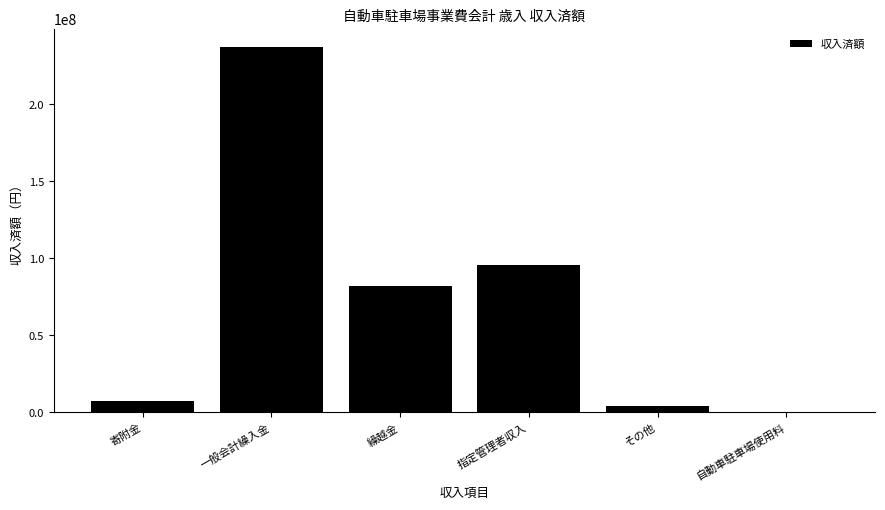

Reading left to right, what are all the values shown in this chart?

寄附金=7117000	一般会計繰入金=236956872	繰越金=81961522	指定管理者収入=95396950	その他=4284868	自動車駐車場使用料=0